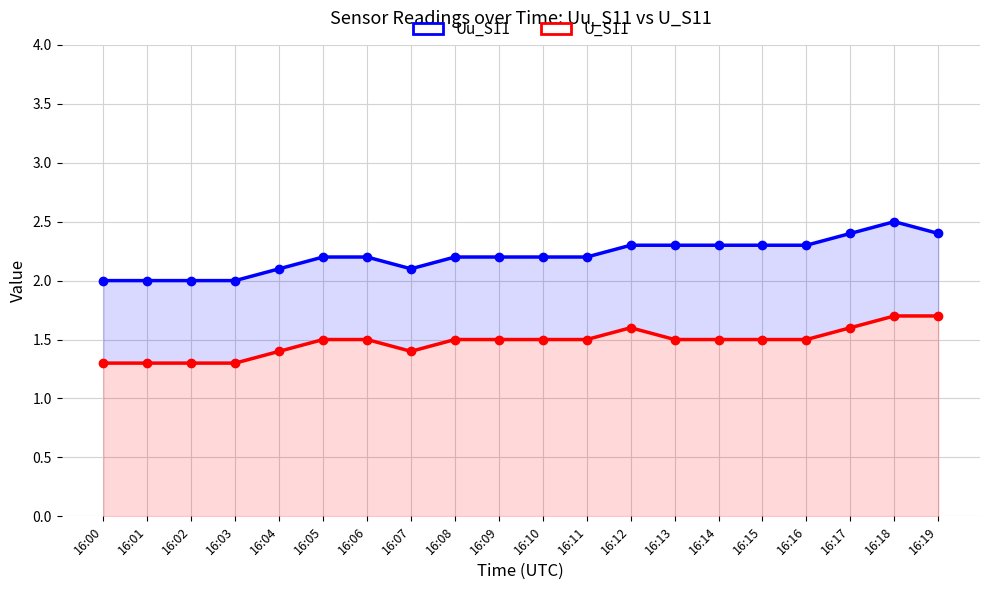

At which category is the sum across all series the highest?

16:18